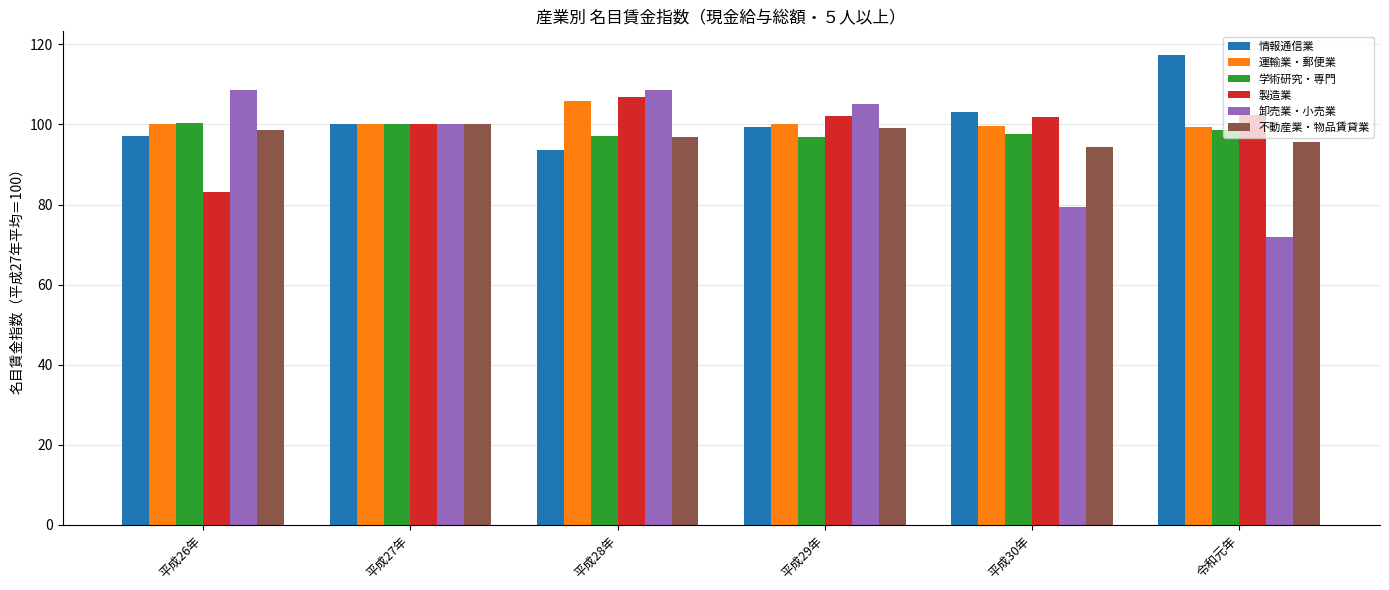

The 不動産業・物品賃貸業 series shows 166.6 at 平成28年. True or false?

False